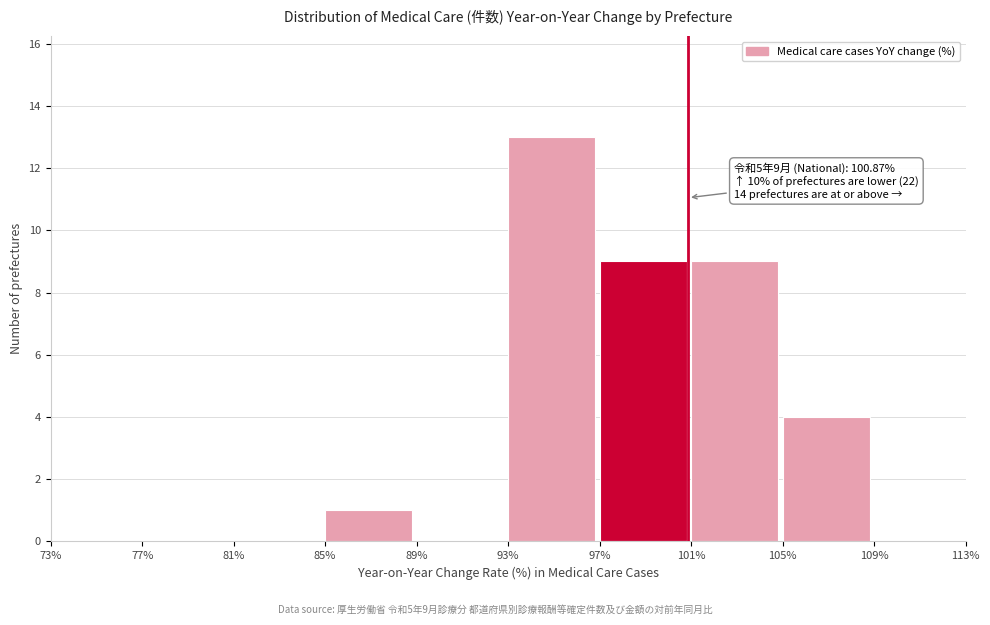

Over which range of the x-axis is the bar tallest?

93% to 97%